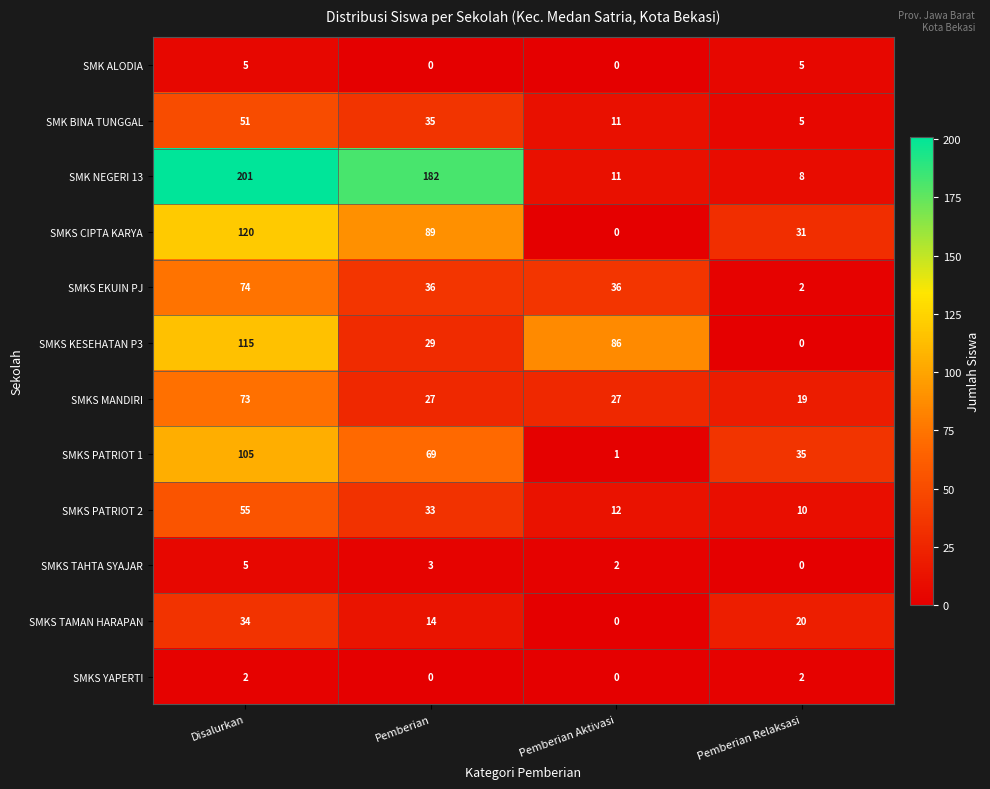

Where does the SMKS KESEHATAN P3 series first go above 86?

Disalurkan